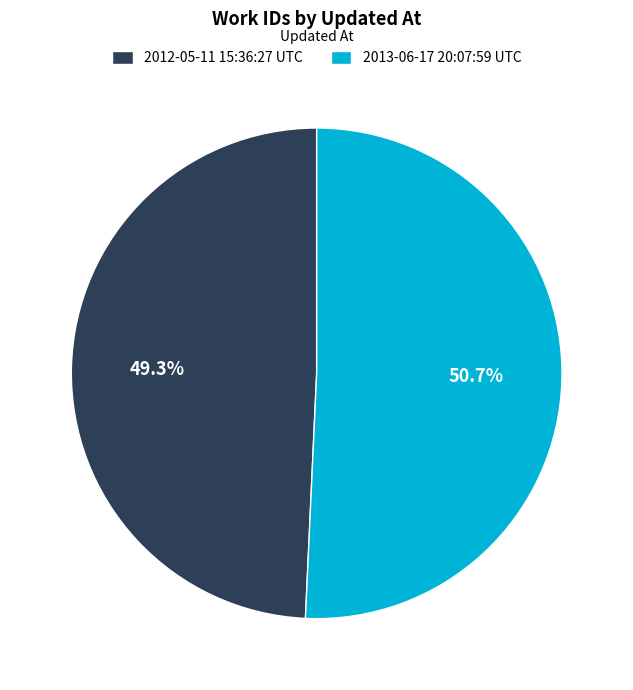

The 2013-06-17 20:07:59 UTC slice represents 38% of the pie. True or false?

False